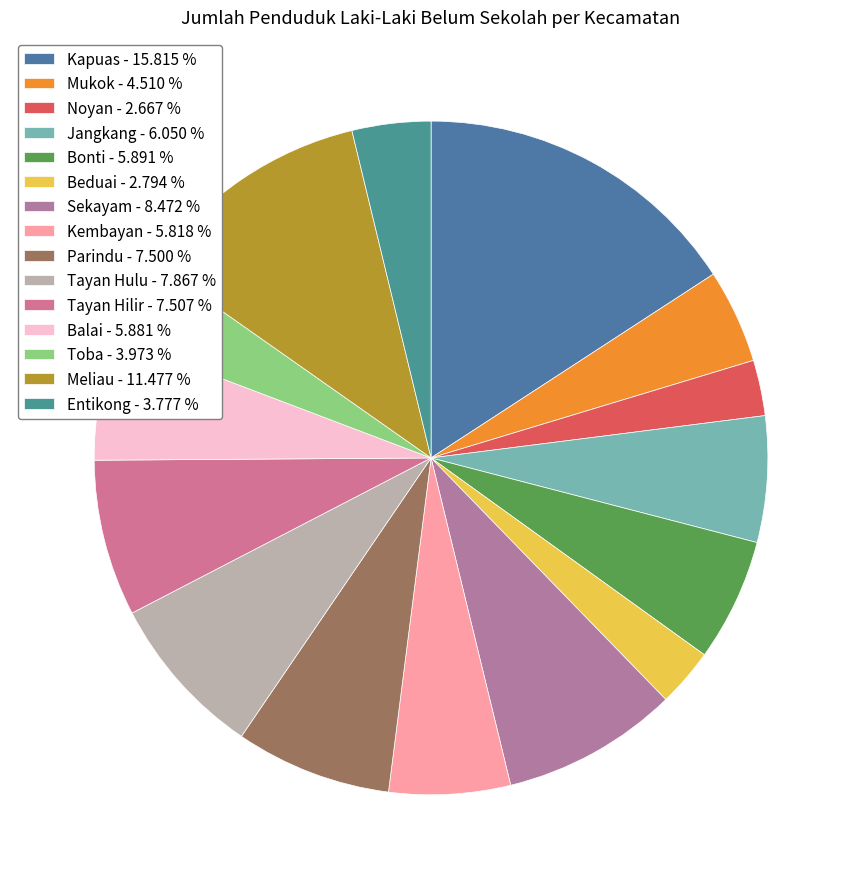

Is there a majority slice in this chart?

No